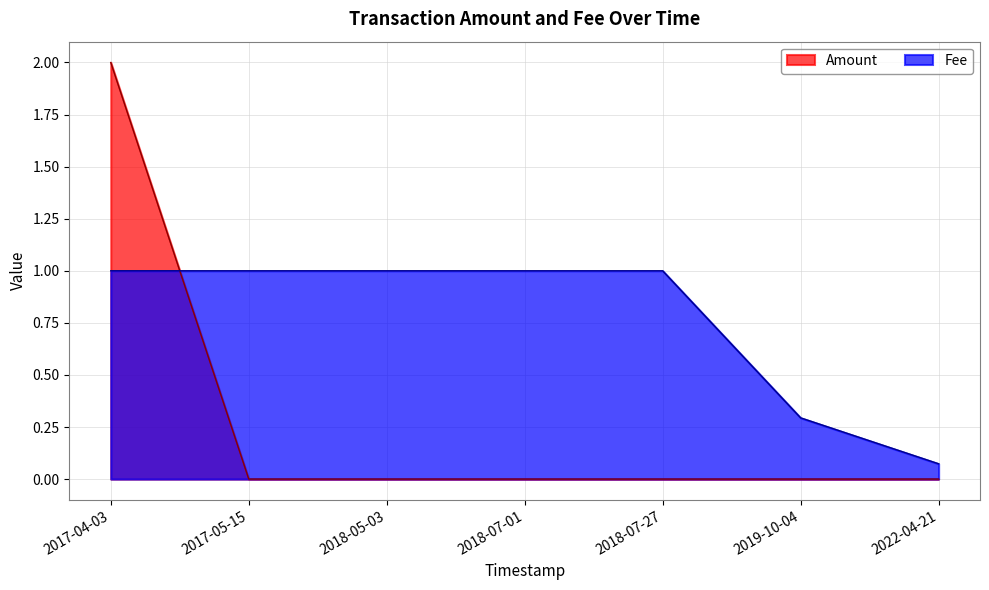

Reading left to right, list all the values displayed in this chart.

Amount: 2017-04-03=2.0	2017-05-15=0.0	2018-05-03=0.0	2018-07-01=0.0	2018-07-27=0.0	2019-10-04=0.0	2022-04-21=0.0
Fee: 2017-04-03=1.0	2017-05-15=1.0	2018-05-03=1.0	2018-07-01=1.0	2018-07-27=1.0	2019-10-04=0.3	2022-04-21=0.1